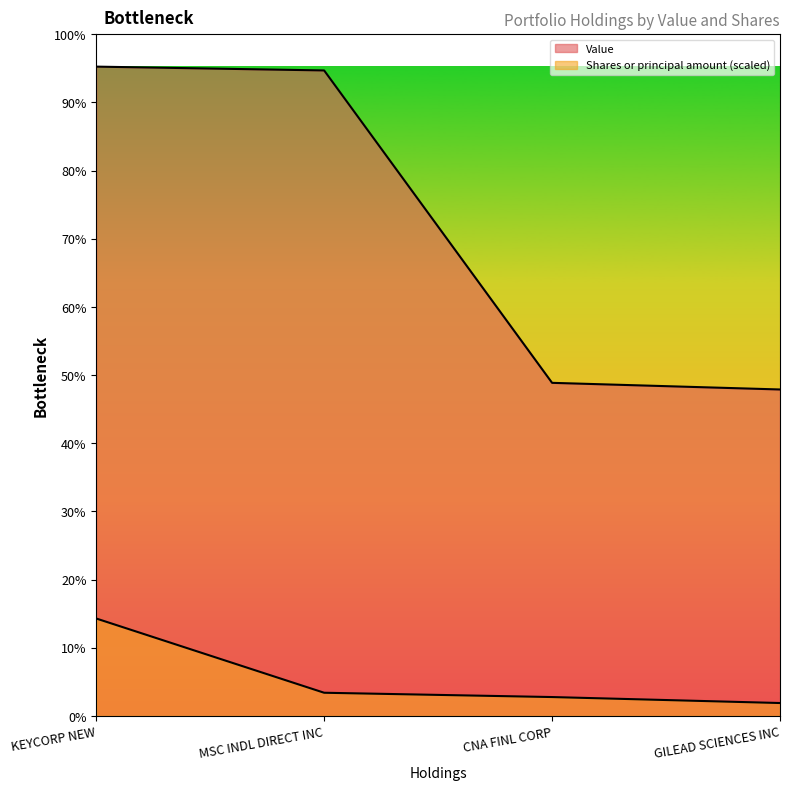

Is the value of Value at CNA FINL CORP greater than the value of Shares or principal amount at MSC INDL DIRECT INC?

Yes